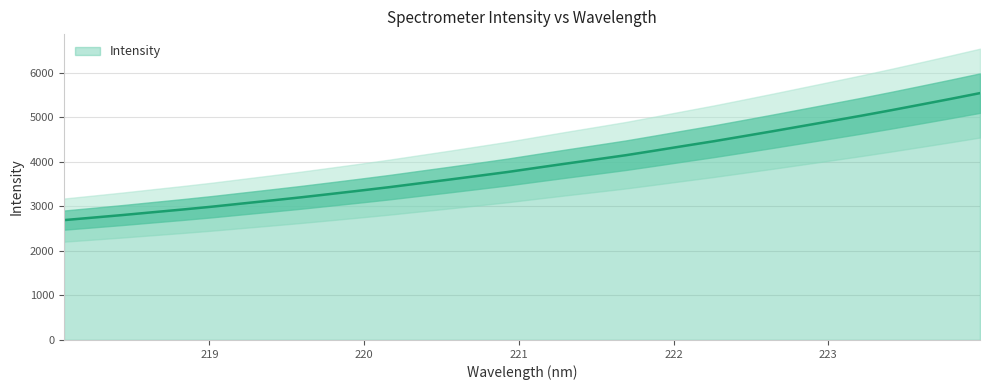

Reading left to right, what are all the values shown in this chart?

2689.3	2746.6	2804.3	2865.8	2926.5	2990.4	3060.1	3129.1	3199.8	3274.6	3350.5	3428.7	3512.7	3596.1	3681.9	3768.7	3864.6	3959.2	4051.5	4145.1	4249.5	4356.1	4461.1	4573.0	4686.2	4802.0	4917.7	5034.5	5156.2	5281.9	5408.8	5539.0